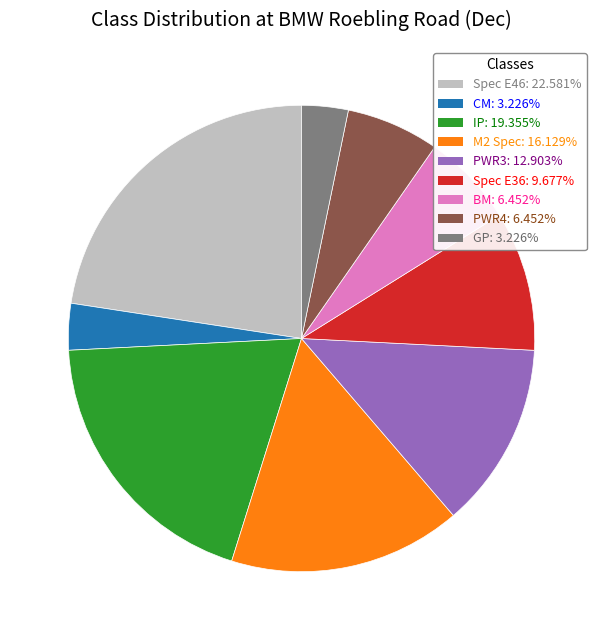

Does BM: 6.452% represent more than half of the total?

No